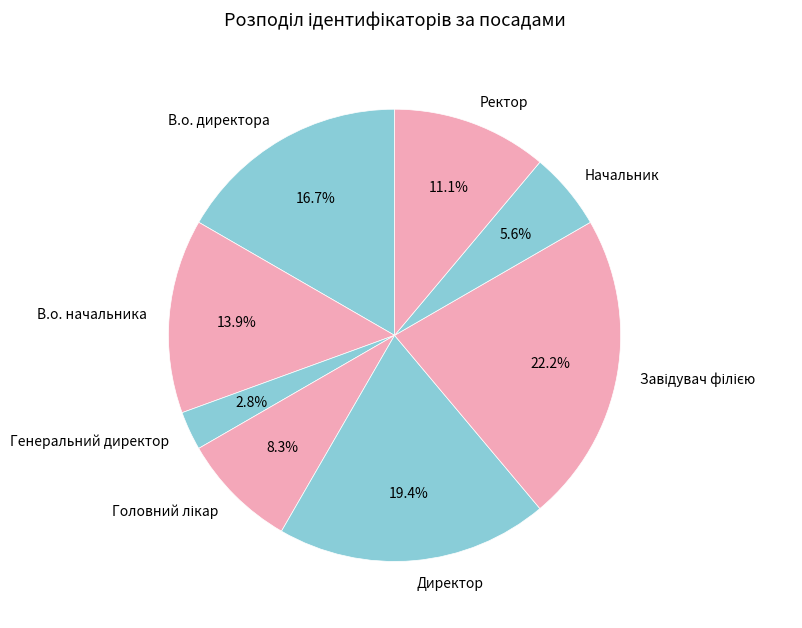

To the nearest percent, what percentage of the pie is В.о. начальника?

14%